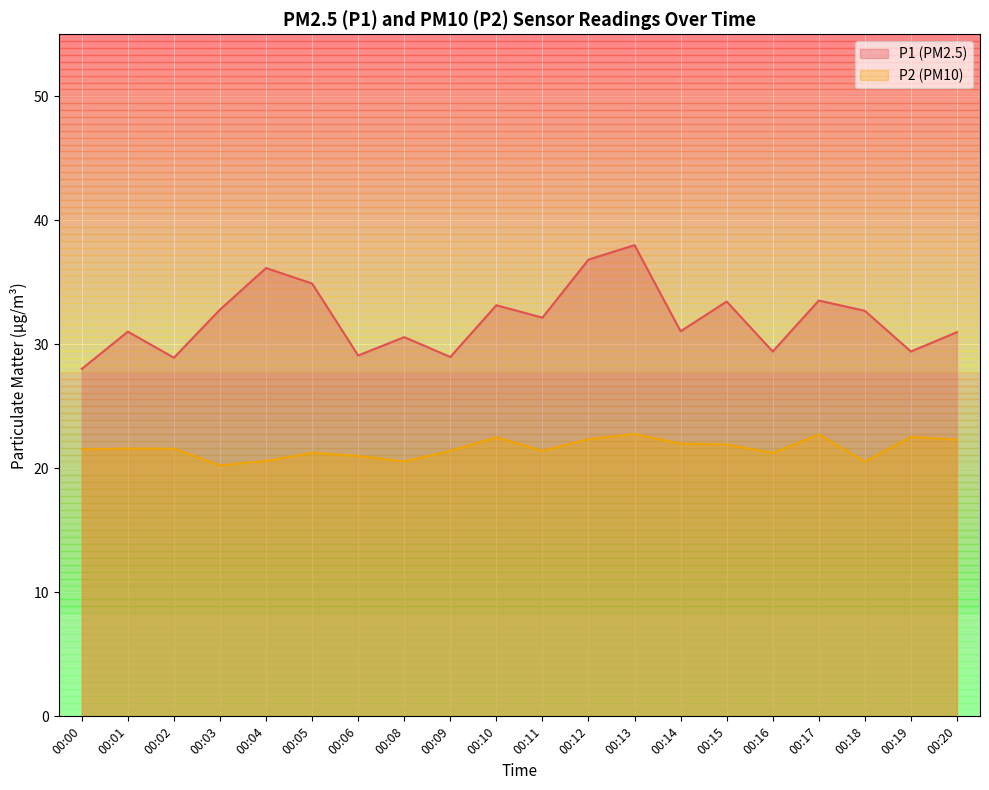

Read the P1 value at 00:13.

38.0